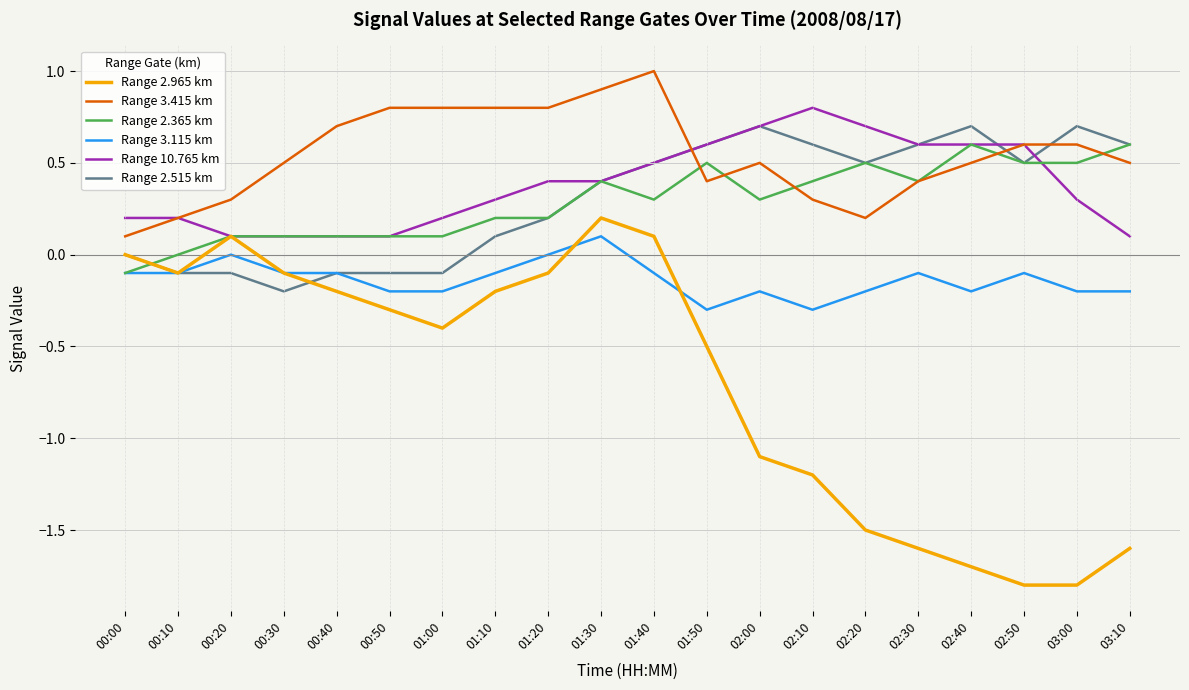

How many lines are shown in the chart?

6